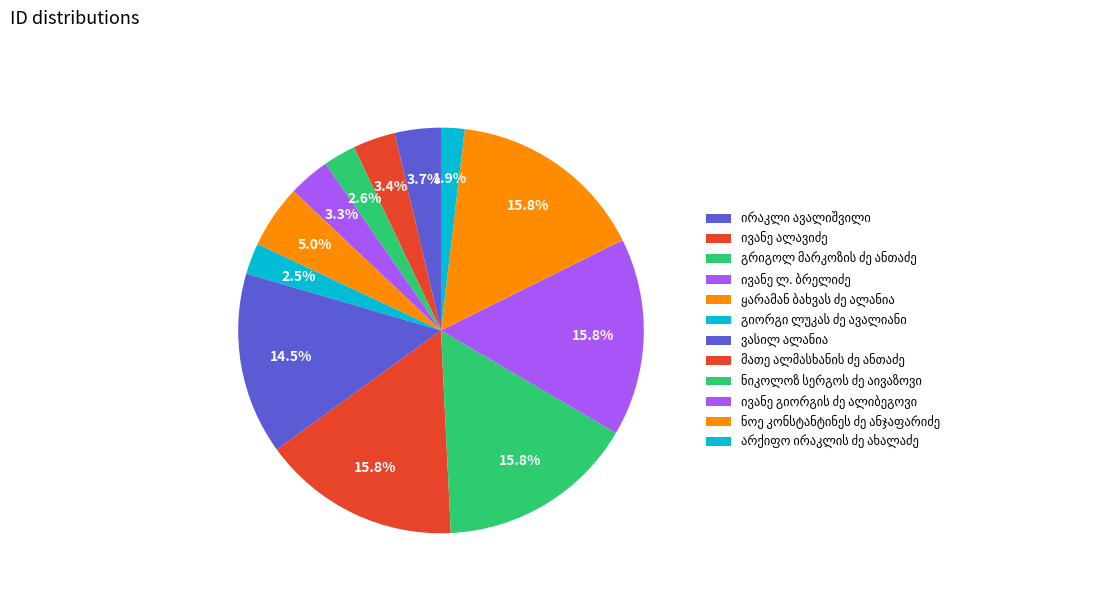

Count the number of slices in the pie.

12